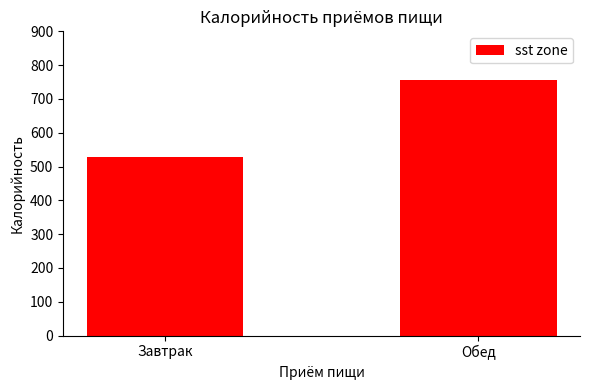

Where does the data first go above 757?

Обед